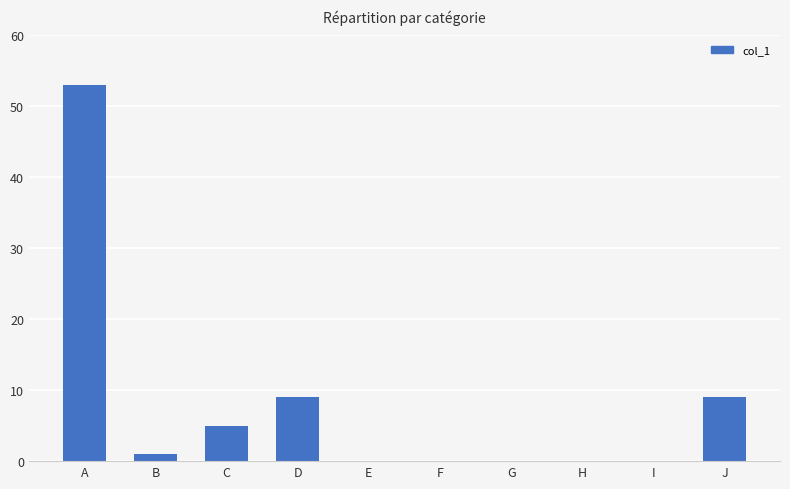

At which category does the chart reach its peak across all series?

A